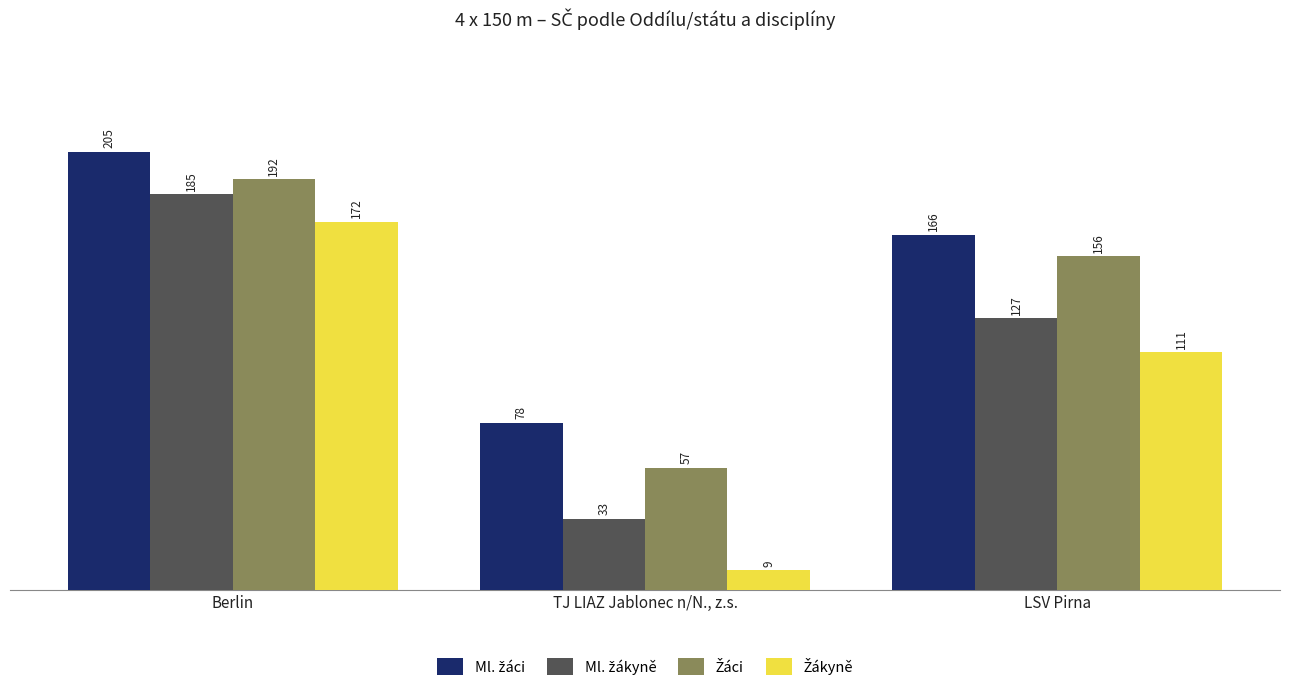

What is the spread (max minus min) of values at TJ LIAZ Jablonec n/N., z.s.?

69